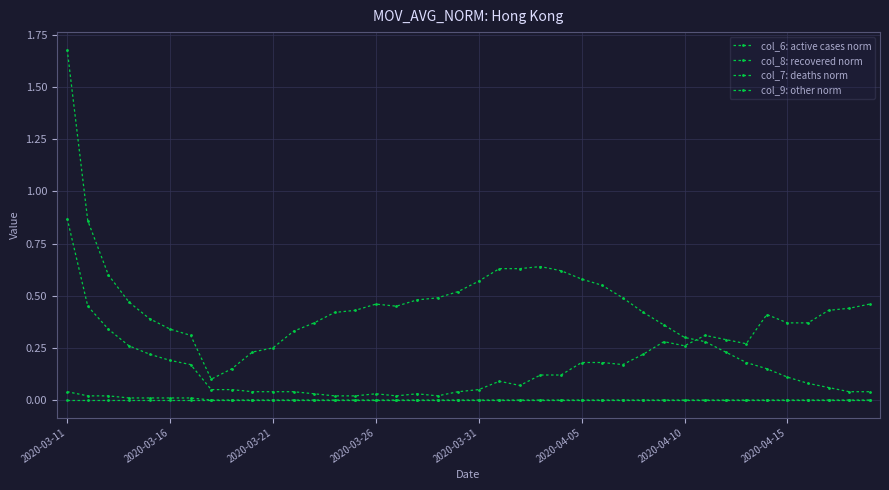

Is this an area chart (filled region under the line)?

No